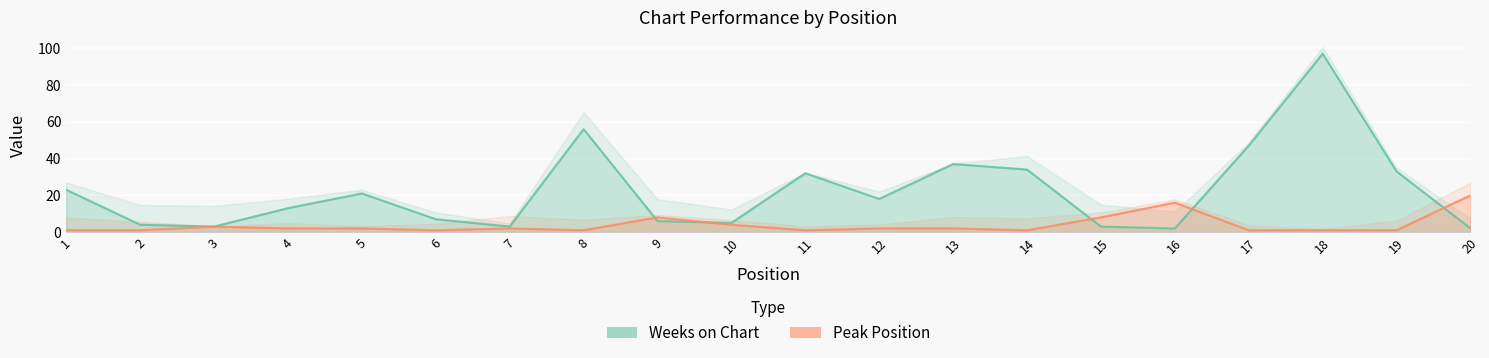

What are all the series names shown in the legend?

Weeks on Chart, Peak Position